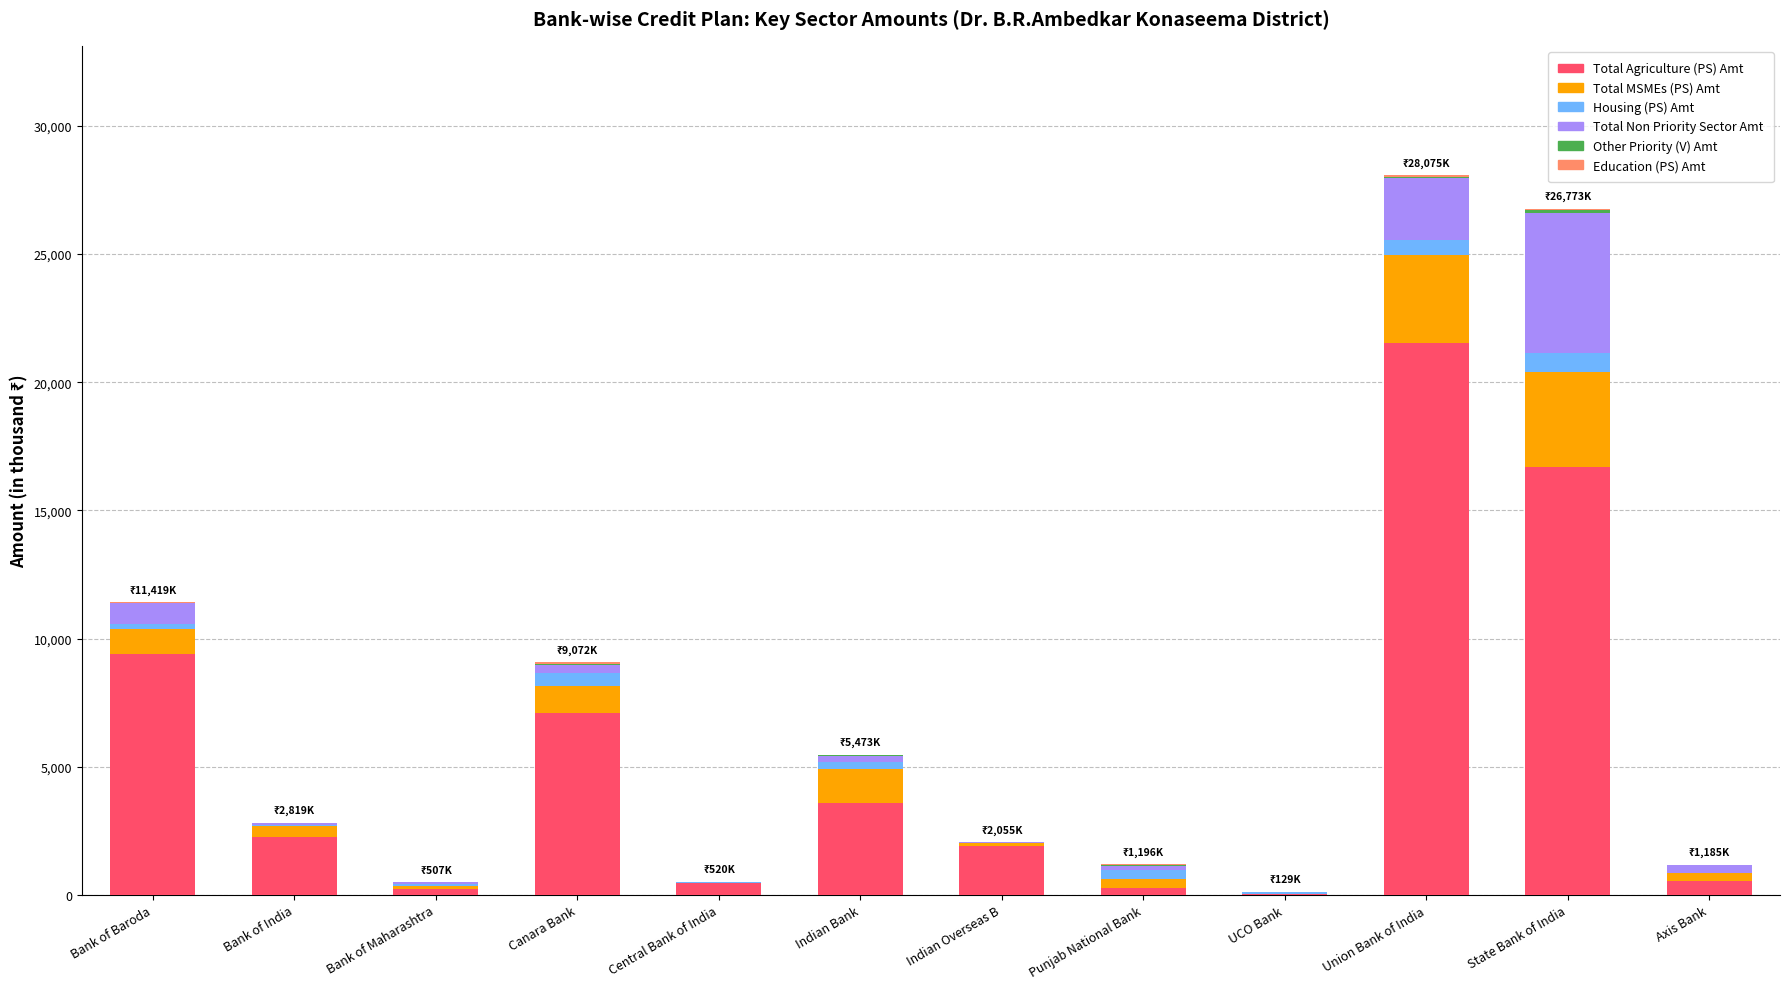

True or false: Total Agriculture (PS) Amt has a value of 16712.0 at State Bank of India.

True